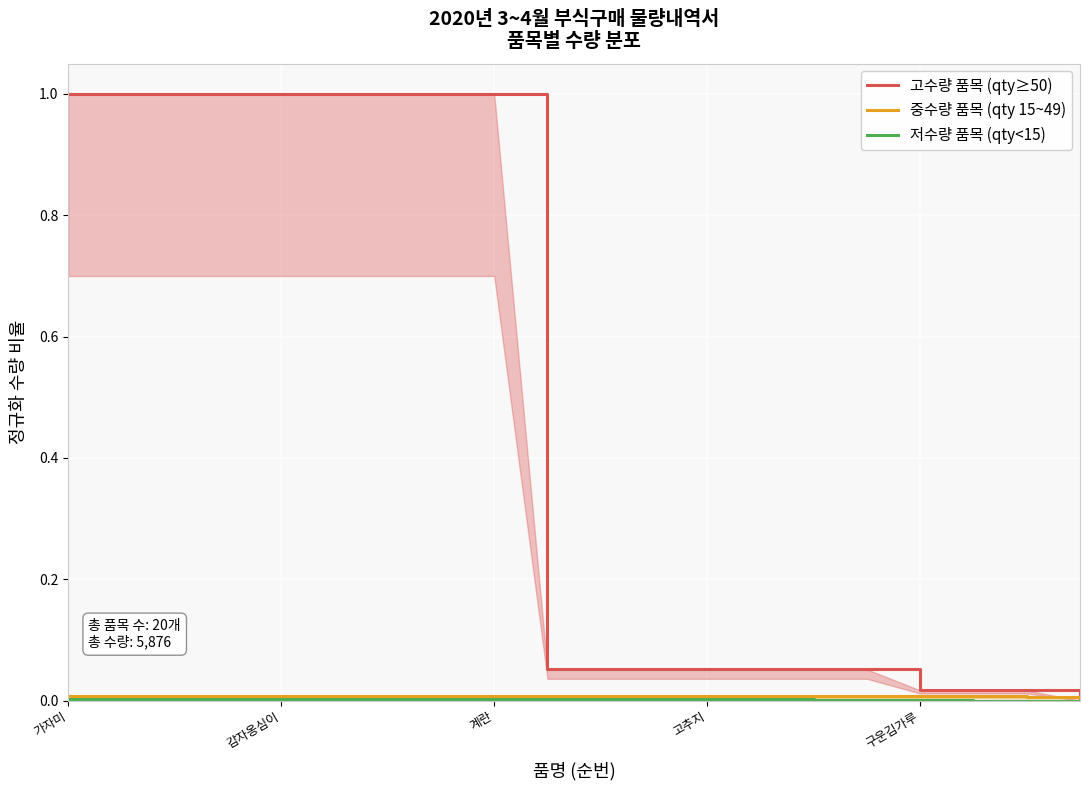

Between 6 and 18, which is larger?

6